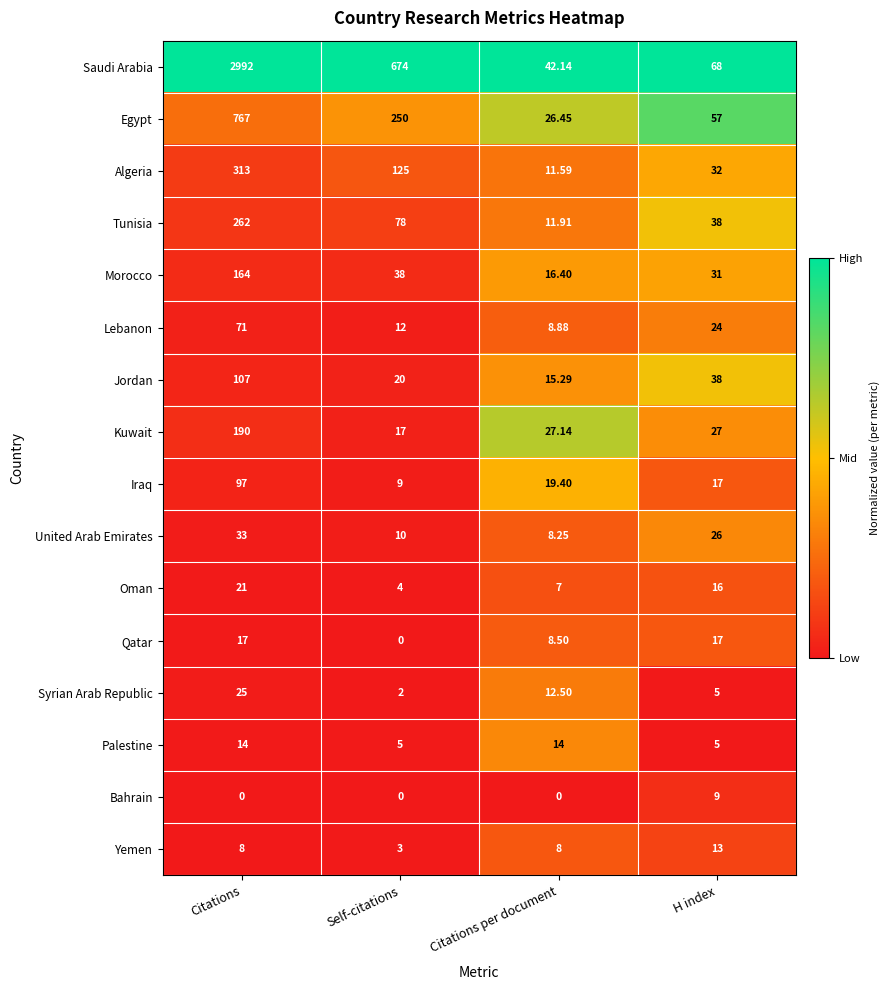

At which label does Egypt reach its minimum?

Citations per document